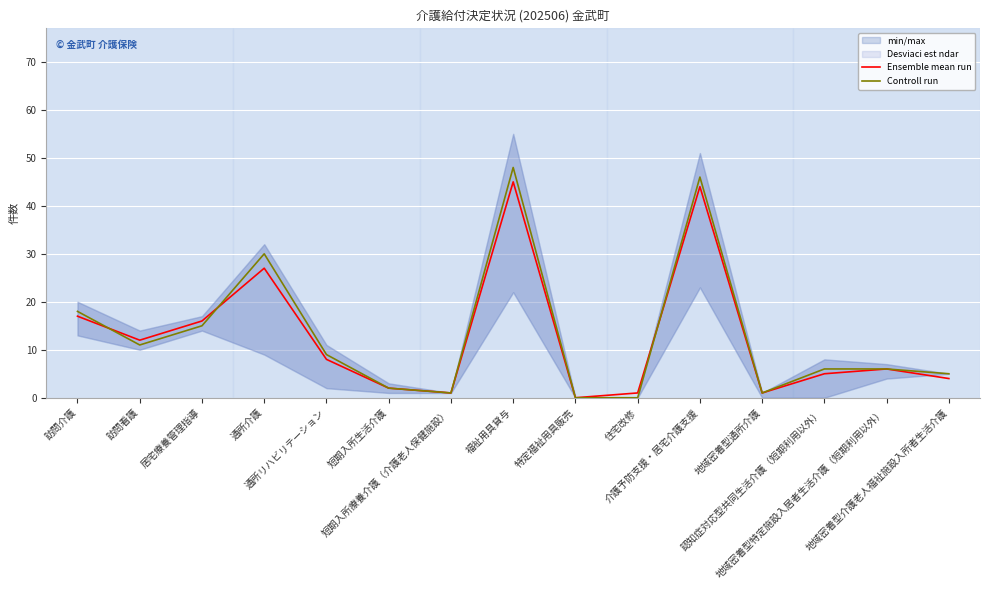

At 訪問介護, list the series in order from largest to smallest.

Controll run, Ensemble mean run